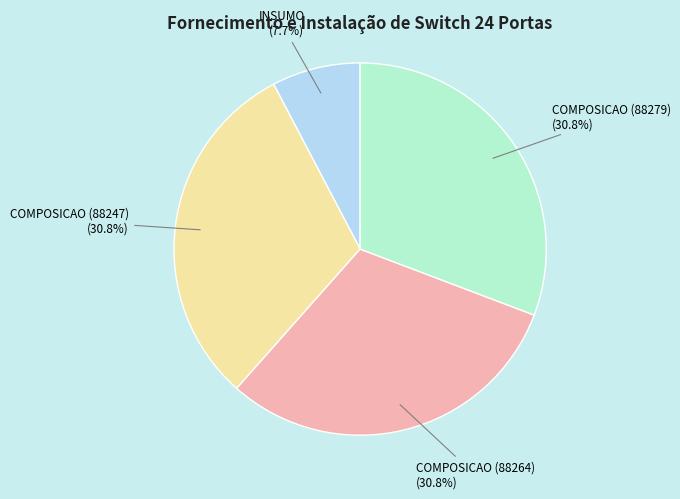

Combined, what portion of the pie is COMPOSICAO (88279) and COMPOSICAO (88247)?

61.5%